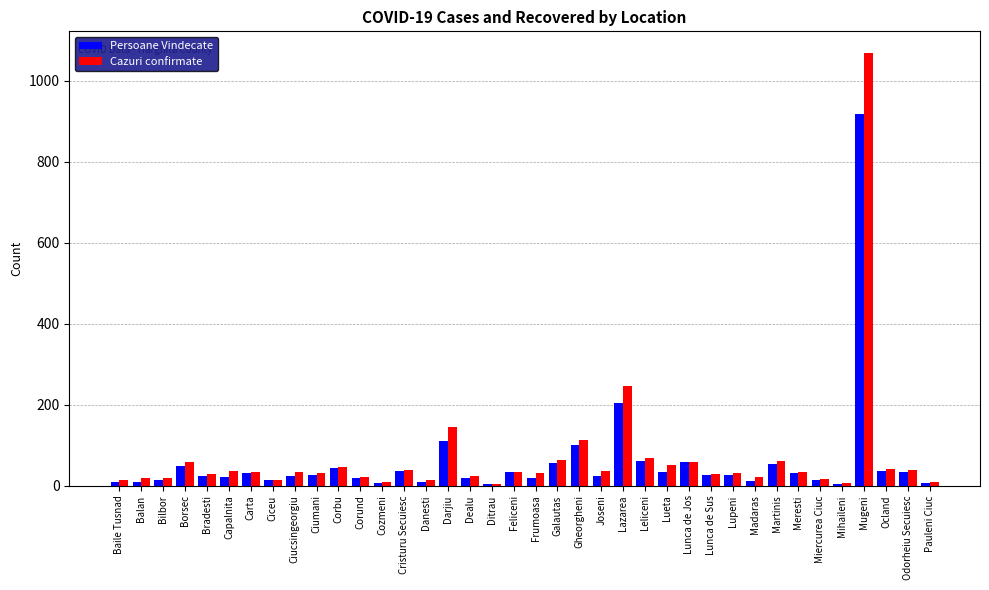

The value of Cazuri confirmate at Corbu is 81. True or false?

False